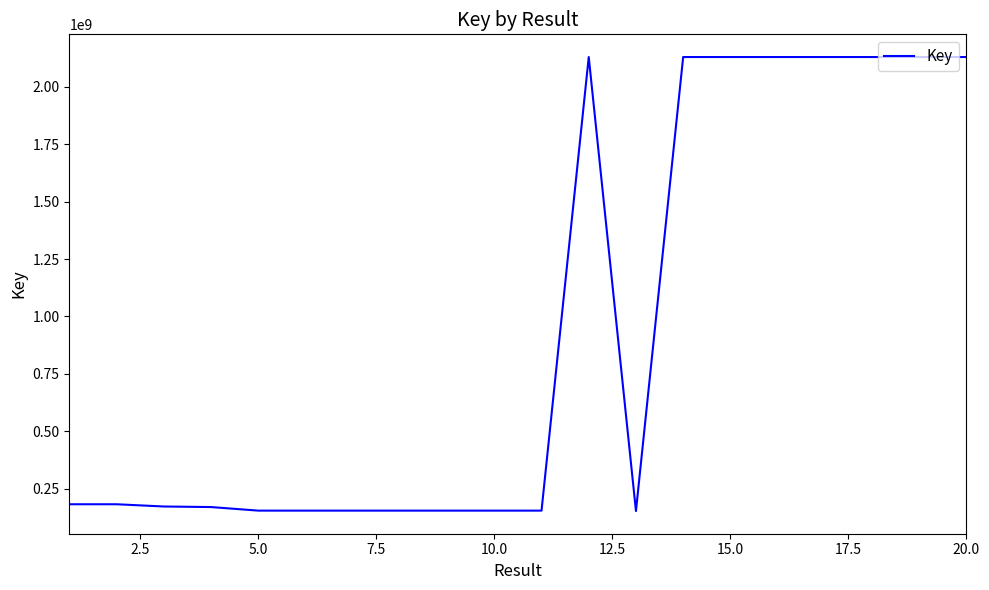

True or false: the data has more than 0 interior local peaks.

True